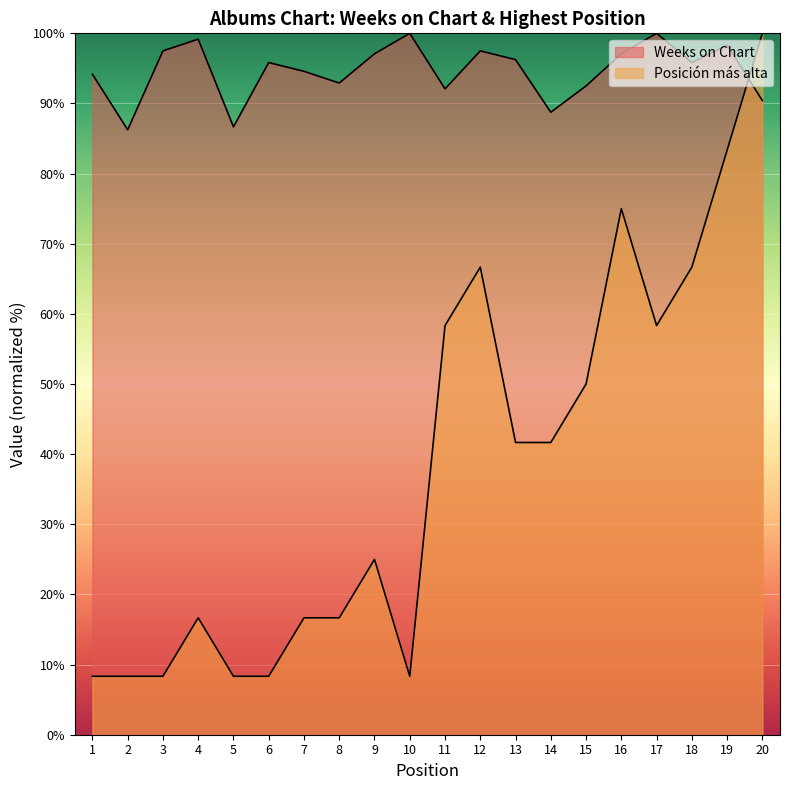

At which label does Weeks on Chart reach its peak?

10